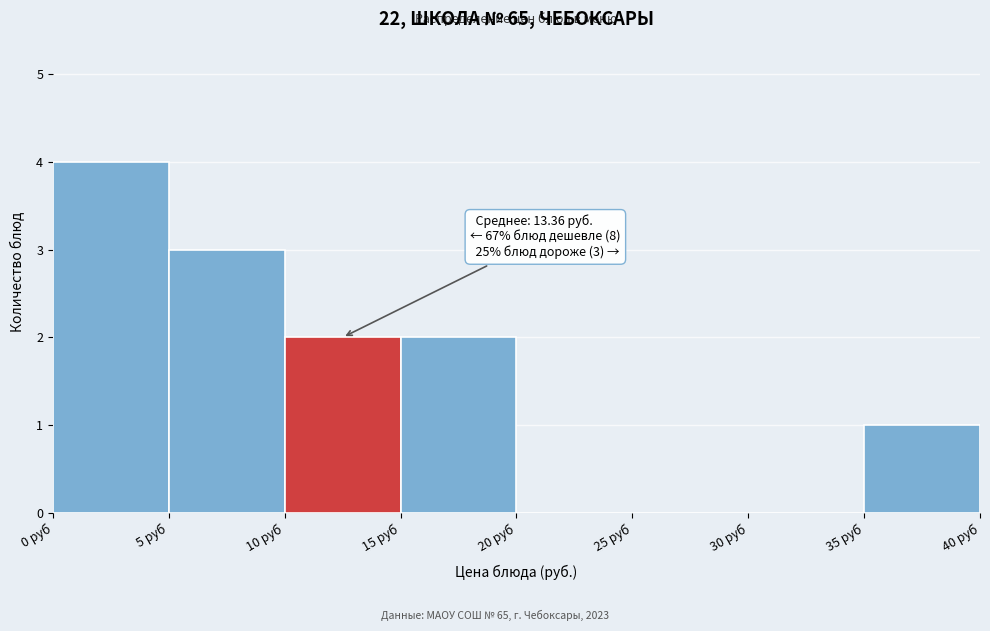

Over which range of the x-axis is the bar tallest?

0 to 5